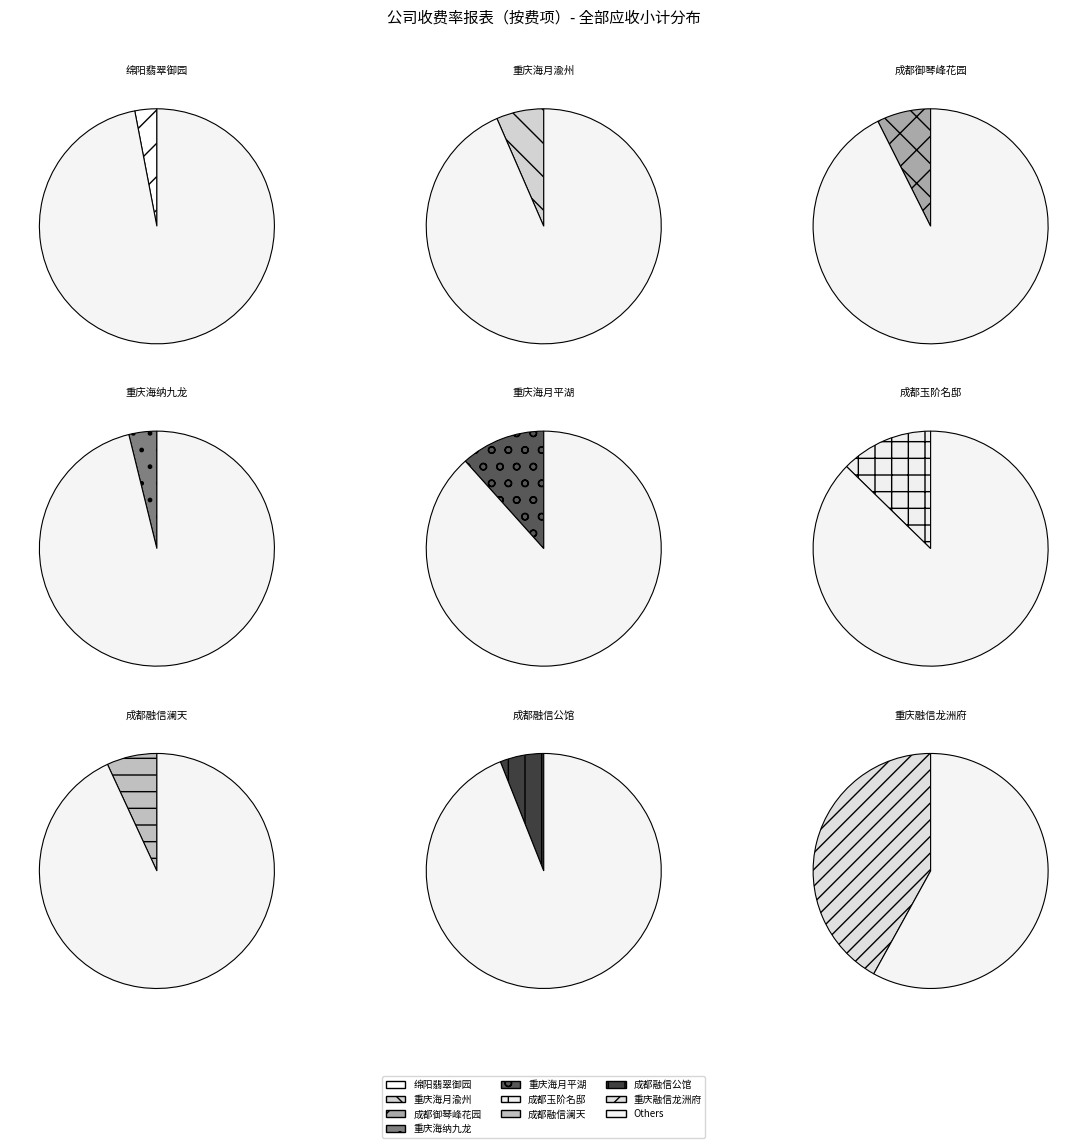

Combined, do 绵阳翡翠御园 and 重庆海月平湖 account for over 50%?

No